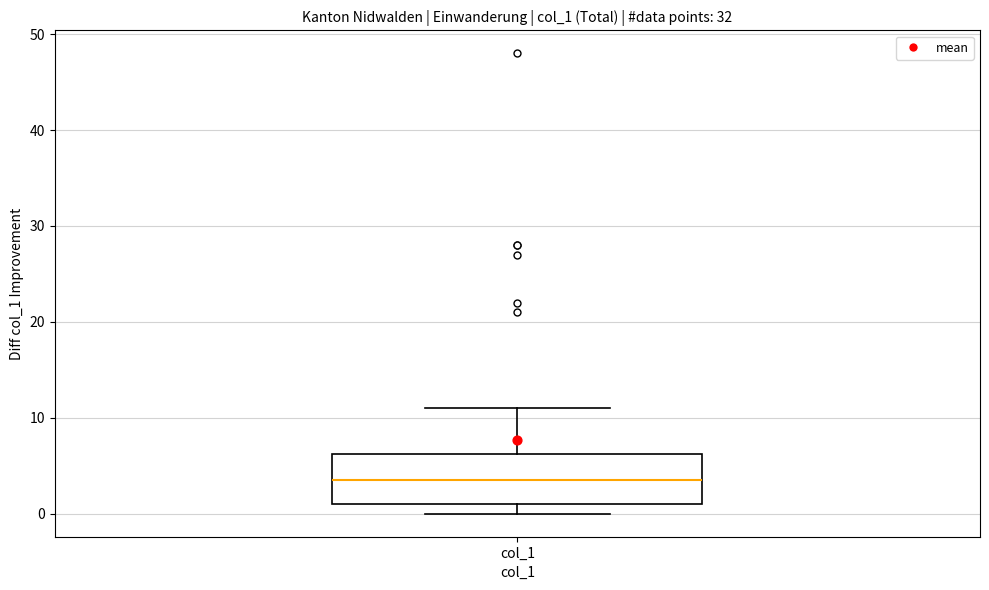

Where does the upper whisker of the box for col_1 end on the y-axis? The values are not printed on the chart, so give them approximately, as read against the axis.

11